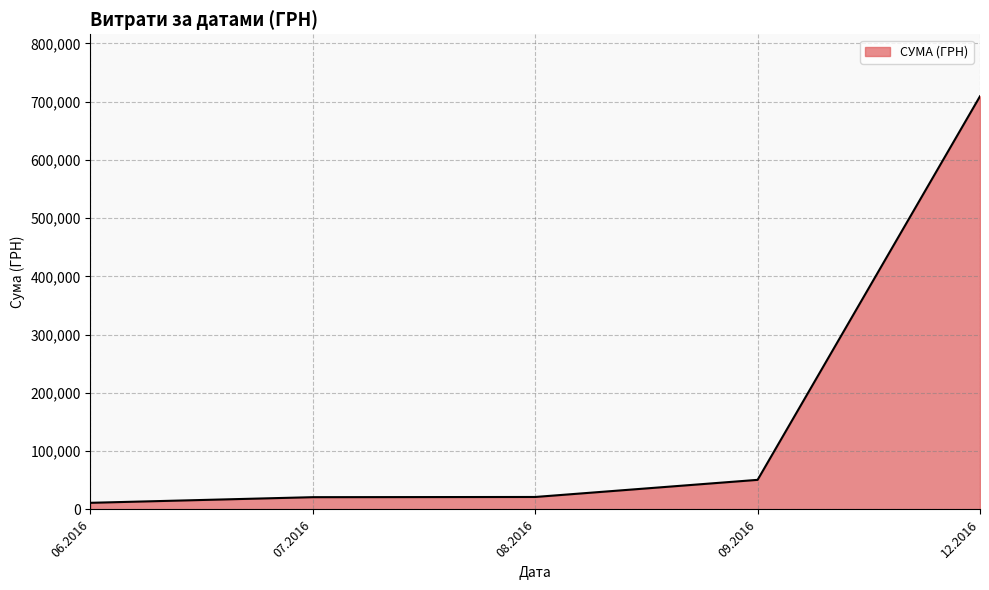

True or false: the data has more than 1 interior local peaks.

False